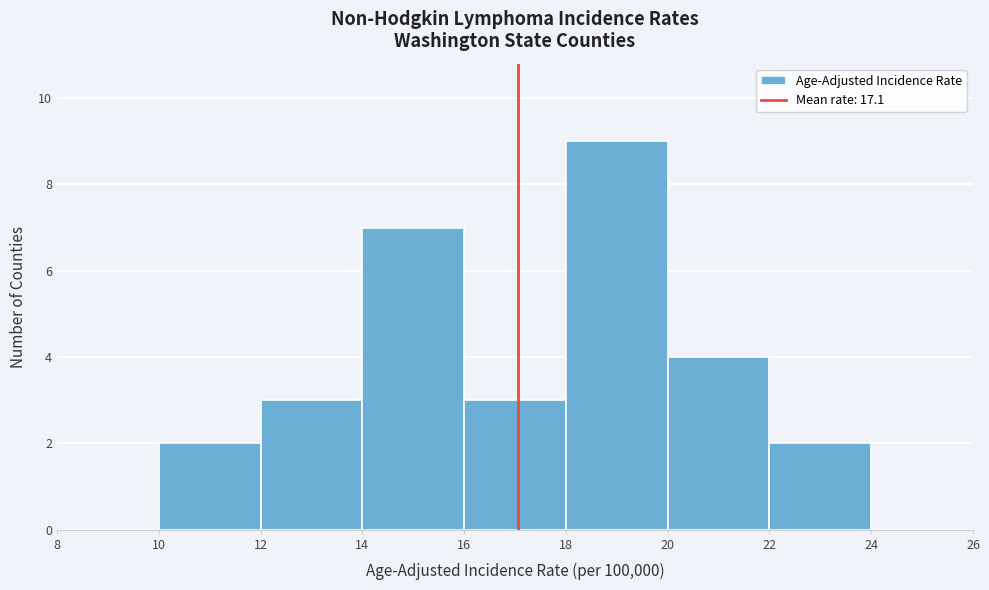

Over which range of the x-axis is the bar tallest?

18 to 20